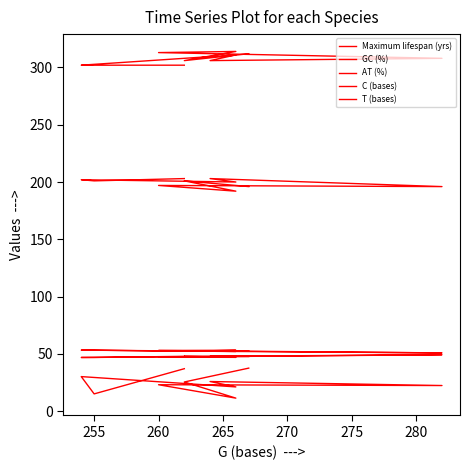

How many lines are shown in the chart?

5